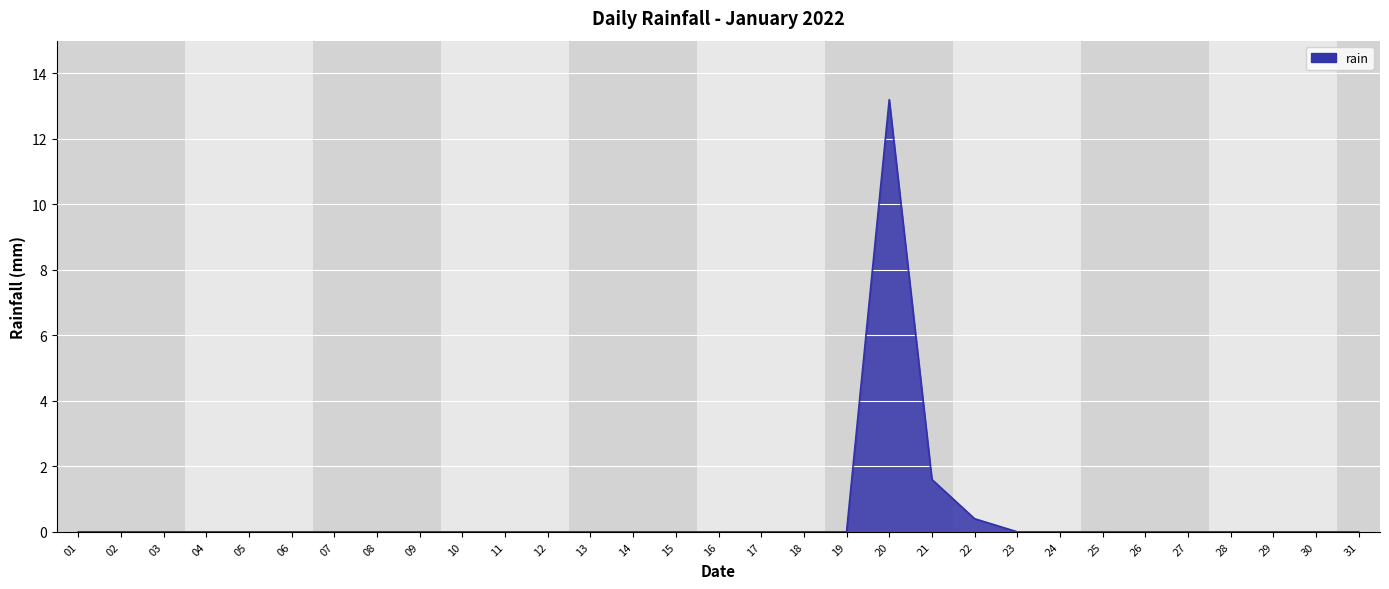

What is the greatest value displayed?

13.2